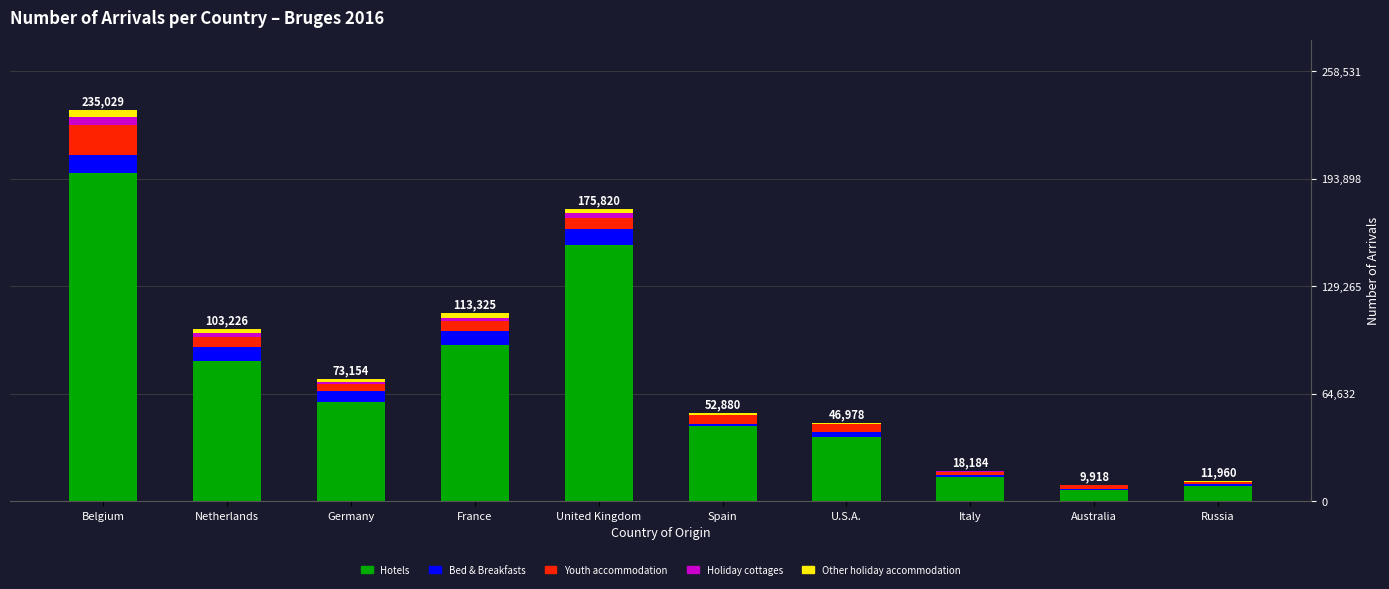

What is the highest value of the Hotels series?

197002